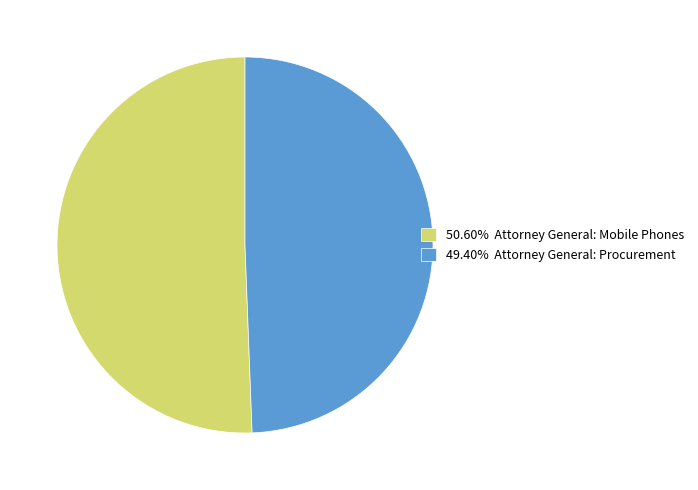

Combined, do 49.40% Attorney General: Procurement and 50.60% Attorney General: Mobile Phones account for over 50%?

Yes